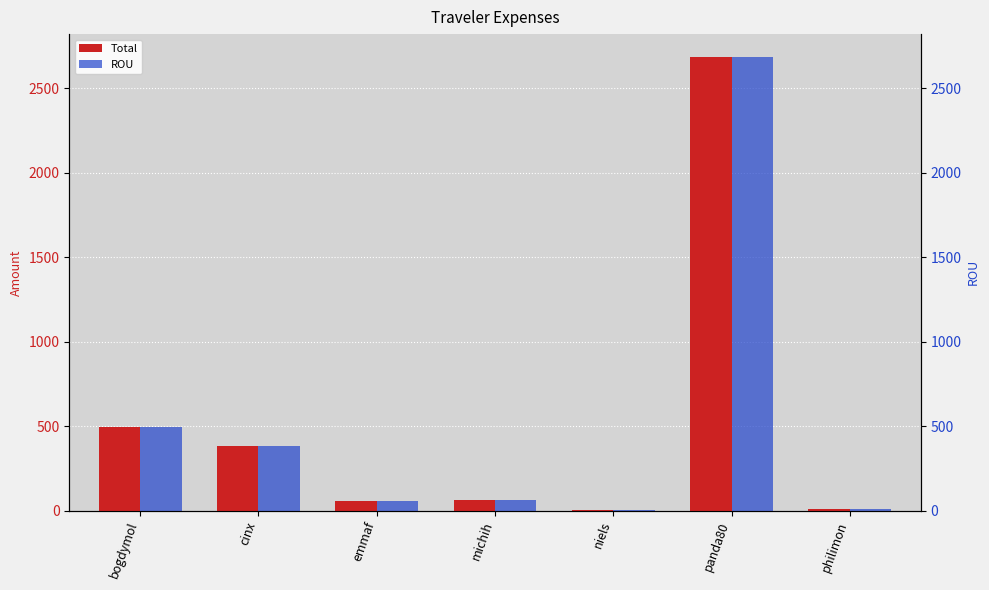

Which series has the largest total across all categories?

Total